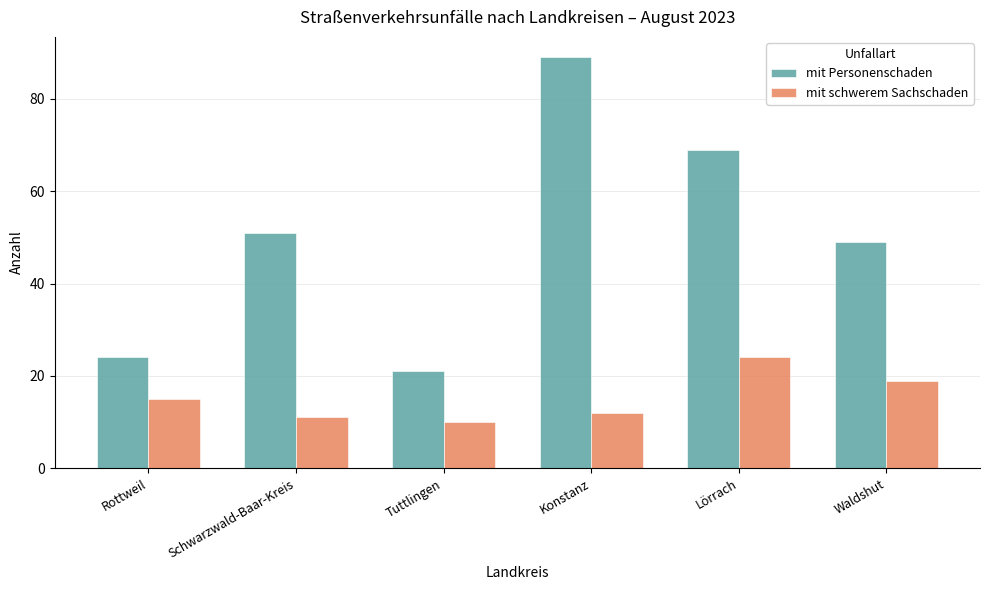

Between Tuttlingen and Konstanz, which series saw the biggest shift?

mit Personenschaden